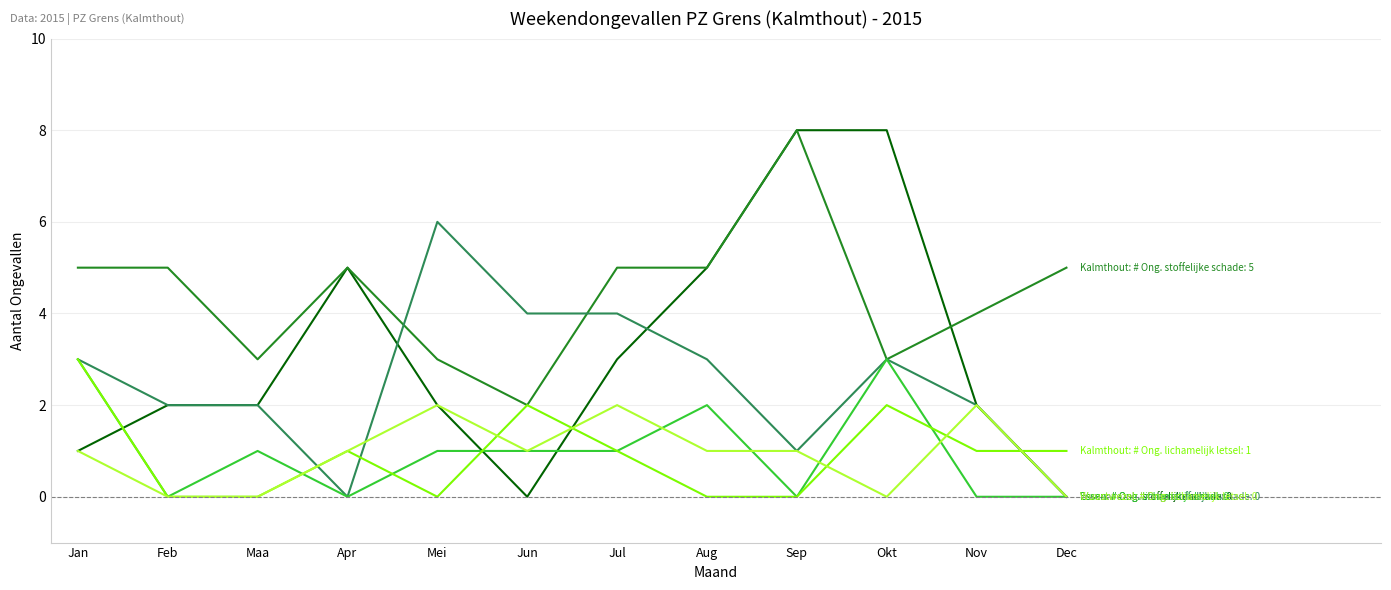

What is the difference between the highest and lowest values at Apr?

5